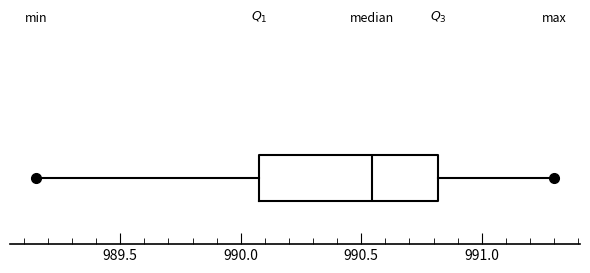

Read this box plot against the x-axis: the position of the median line, the range covered by the box, and the ends of both whiskers. The values are not printed on the chart, so give them approximately, as read against the axis.

median 990.55, box 990.10 to 990.80, whiskers 989.15 to 991.30